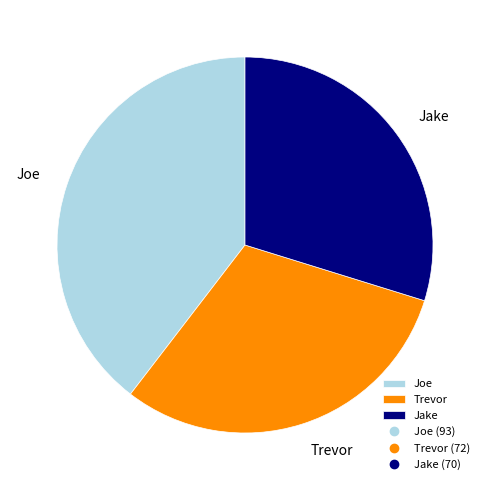

Does Joe account for over 50% of the chart?

No